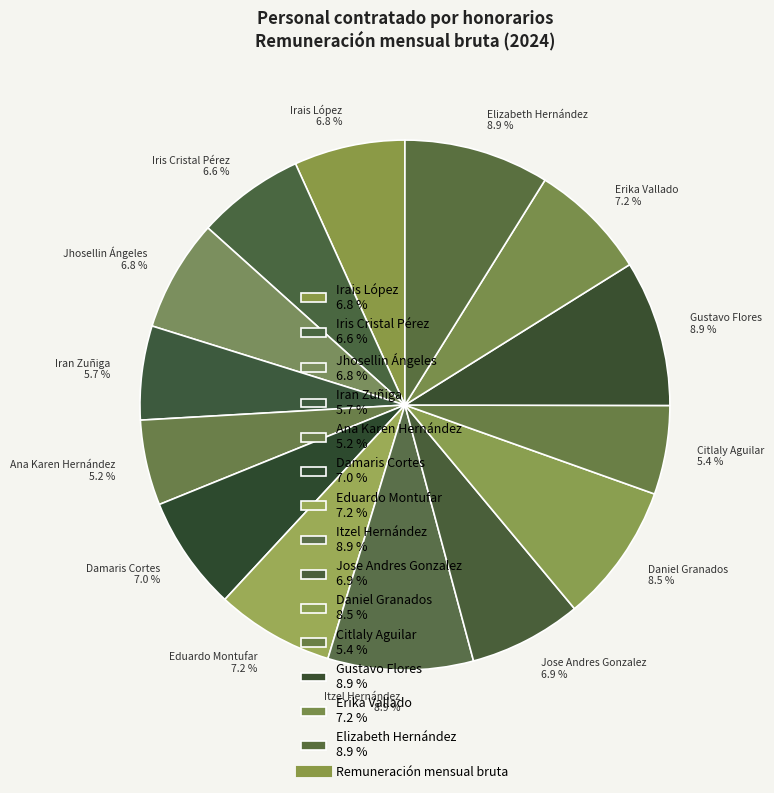

Between Elizabeth Hernández 8.9 % and Erika Vallado 7.2 %, which is larger?

Elizabeth Hernández 8.9 %